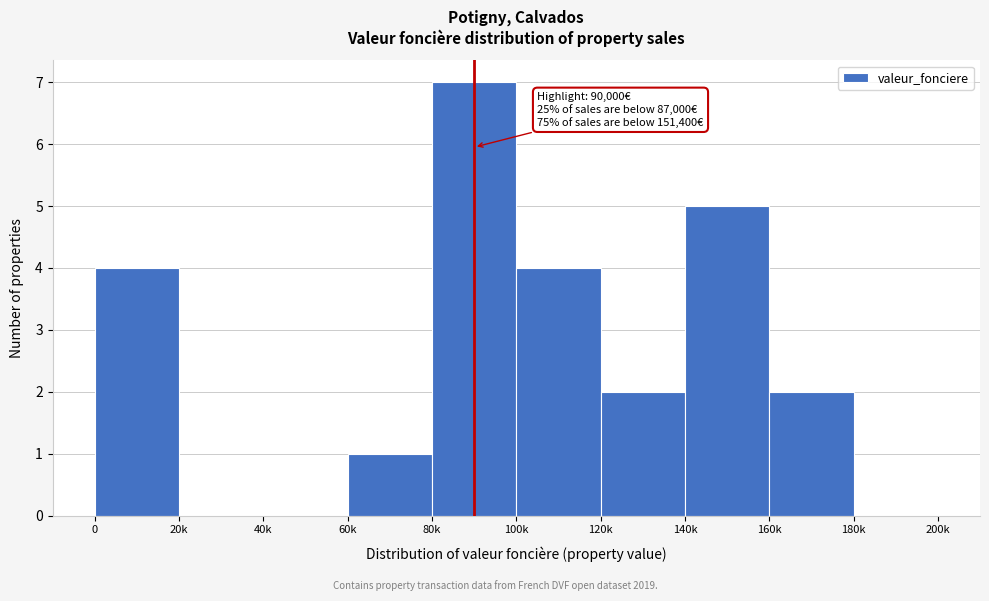

Reading left to right, what are all the values shown in this chart?

0=4	20k=0	40k=0	60k=1	80k=7	100k=4	120k=2	140k=5	160k=2	180k=0